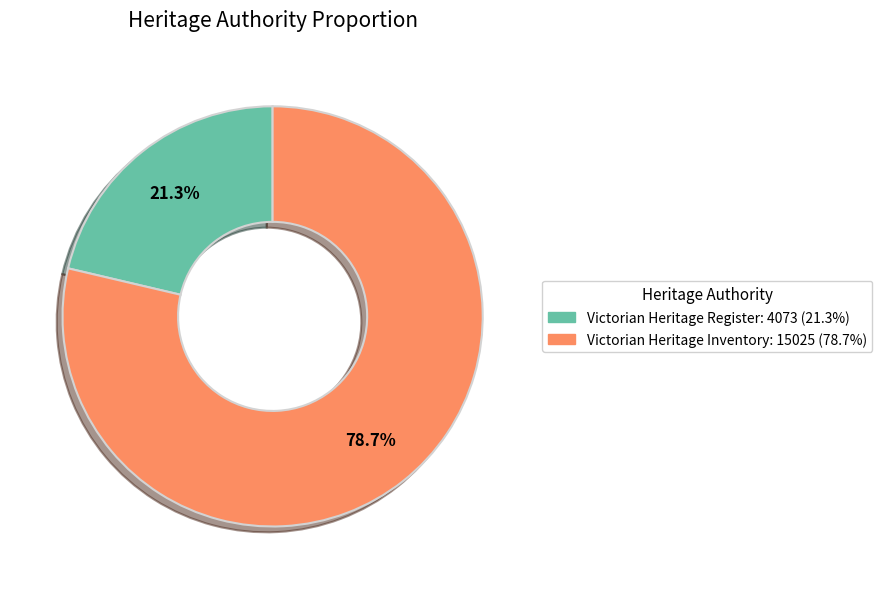

Is there a majority slice in this chart?

Yes